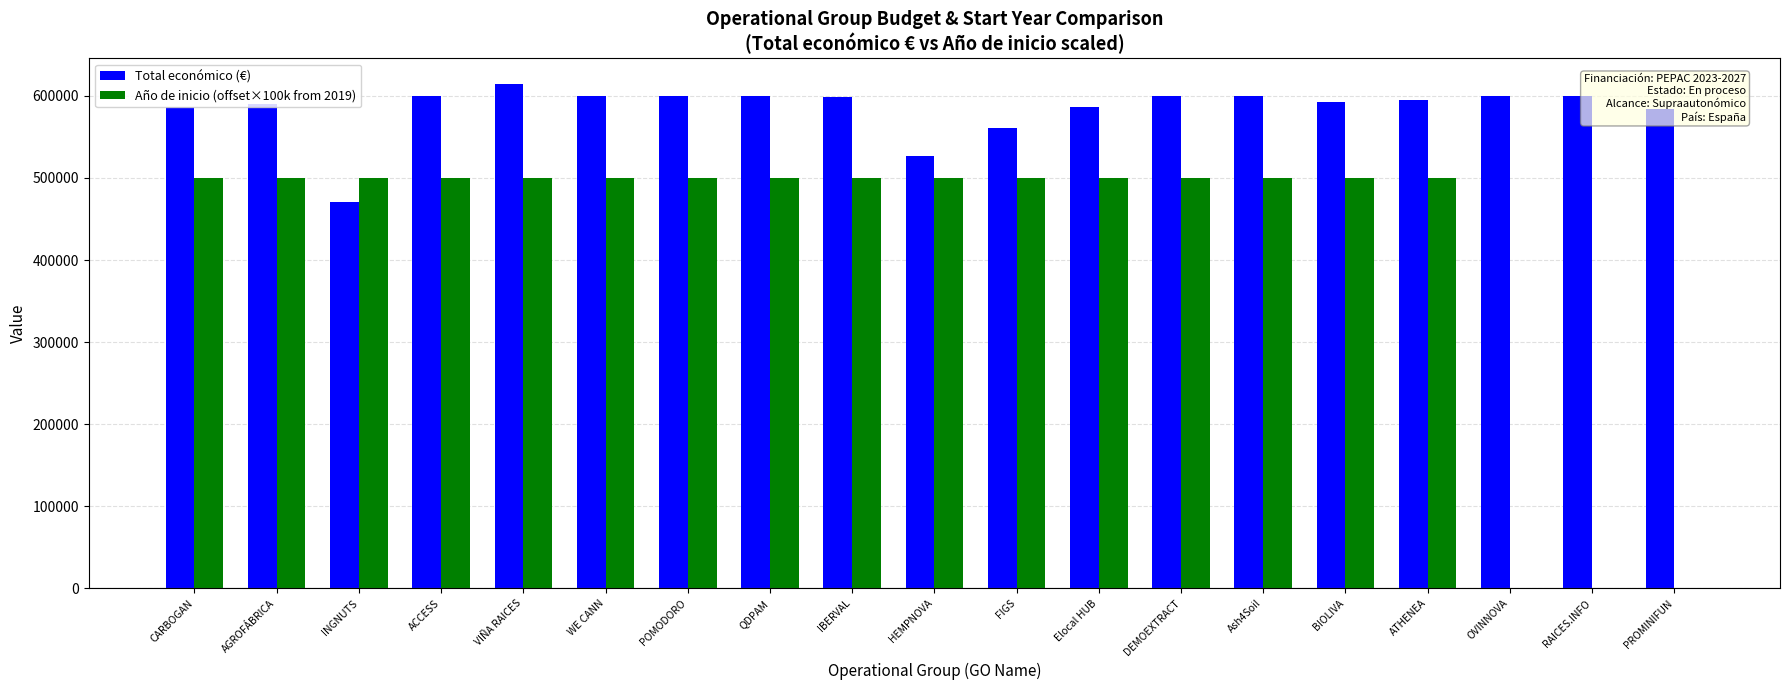

Are the bars horizontal?

No